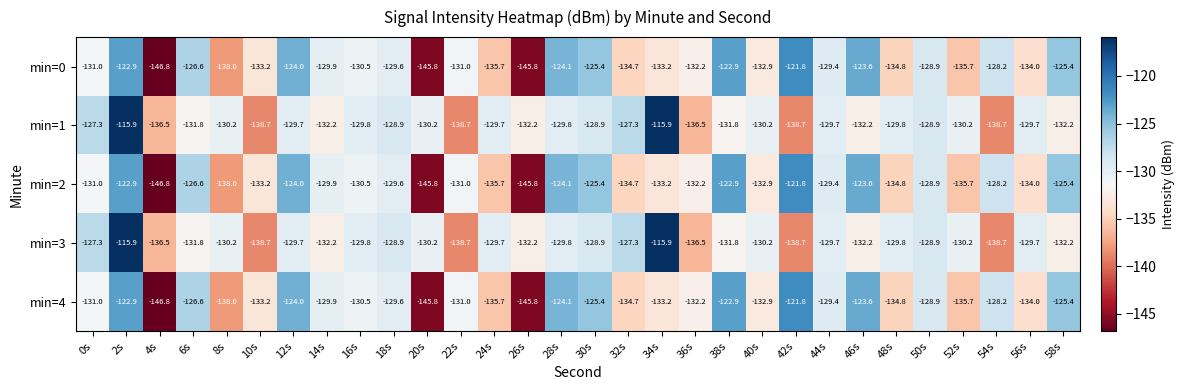

What is the difference between the highest and lowest values at 54s?

10.5